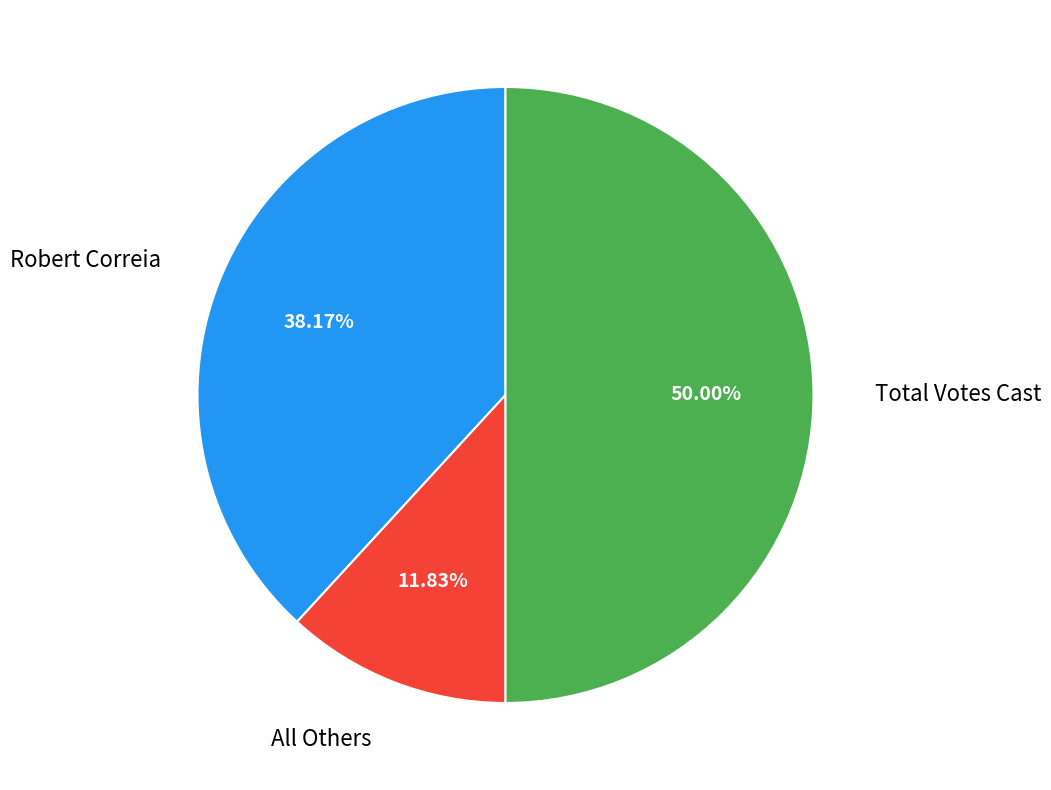

Rank the categories by value from highest to lowest.

Total Votes Cast, Robert Correia, All Others